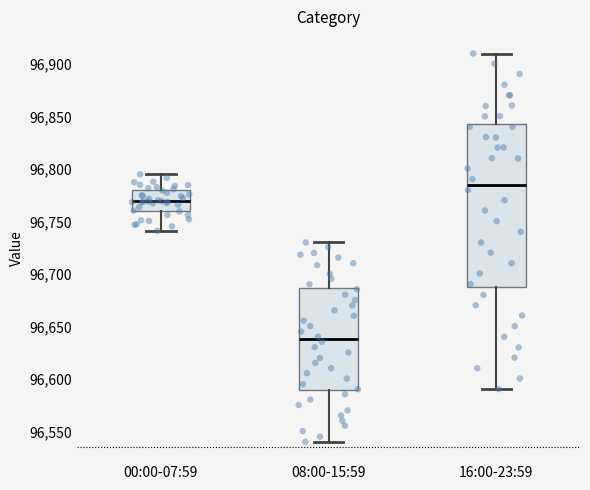

Which box has the lowest median line?

08:00-15:59